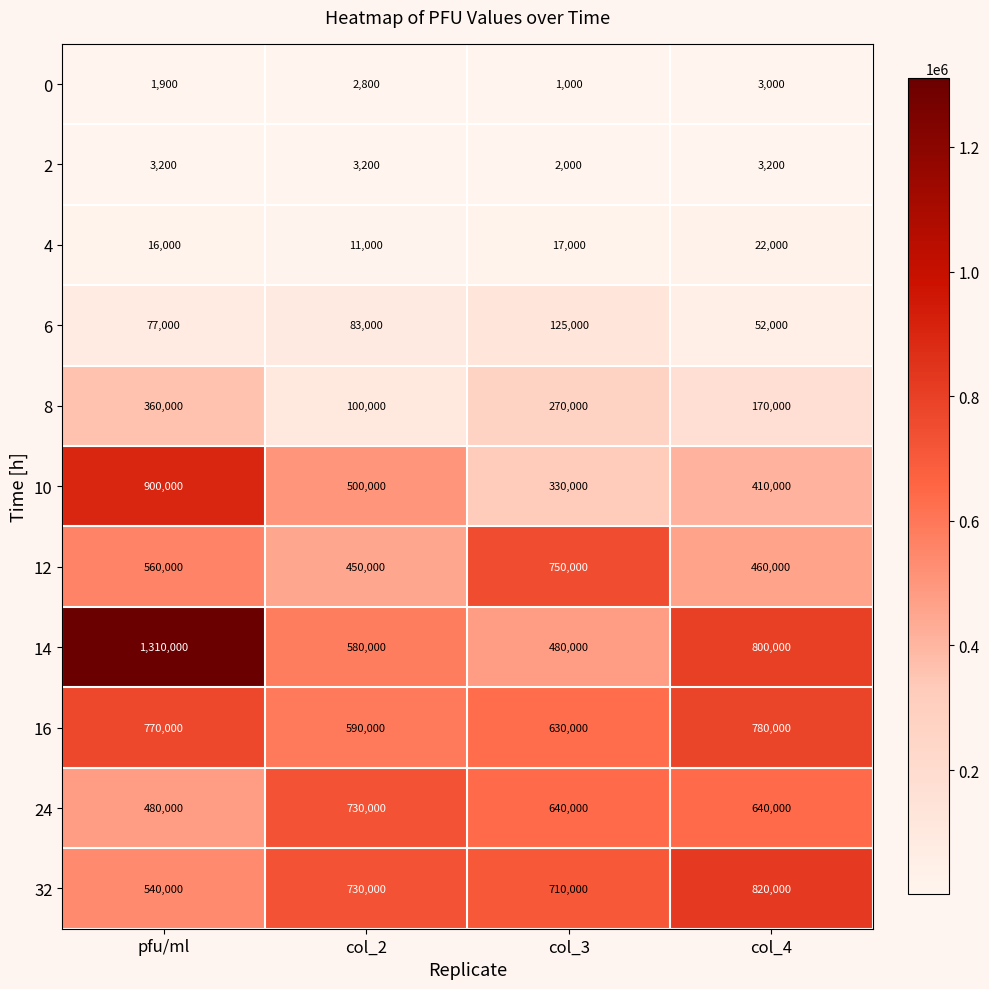

What is the sum of all 2 values?

11600